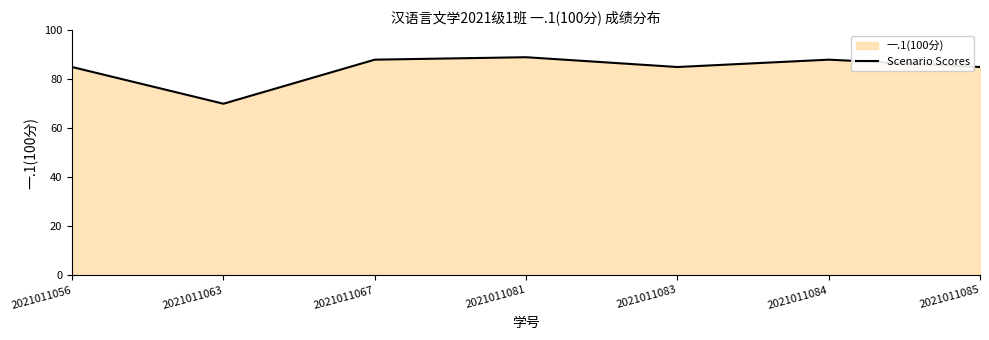

True or false: the data shows 85 at 2021011085.

True